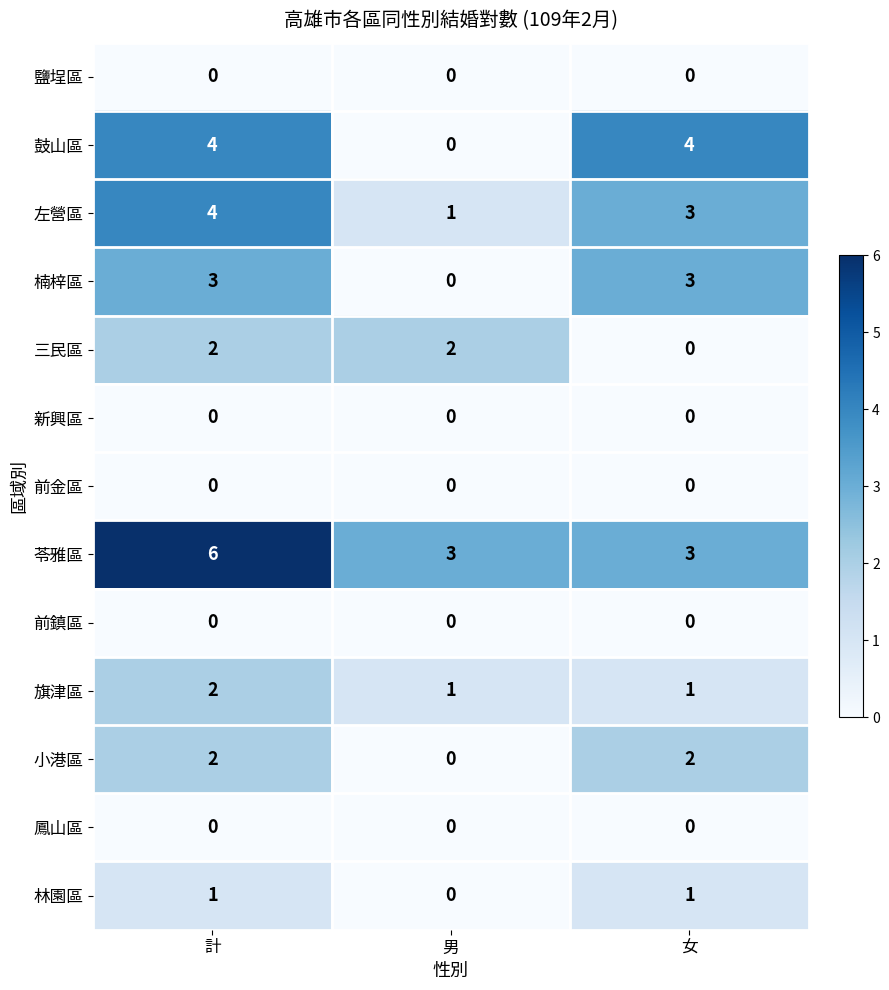

At which label does 左營區 first exceed 3?

計